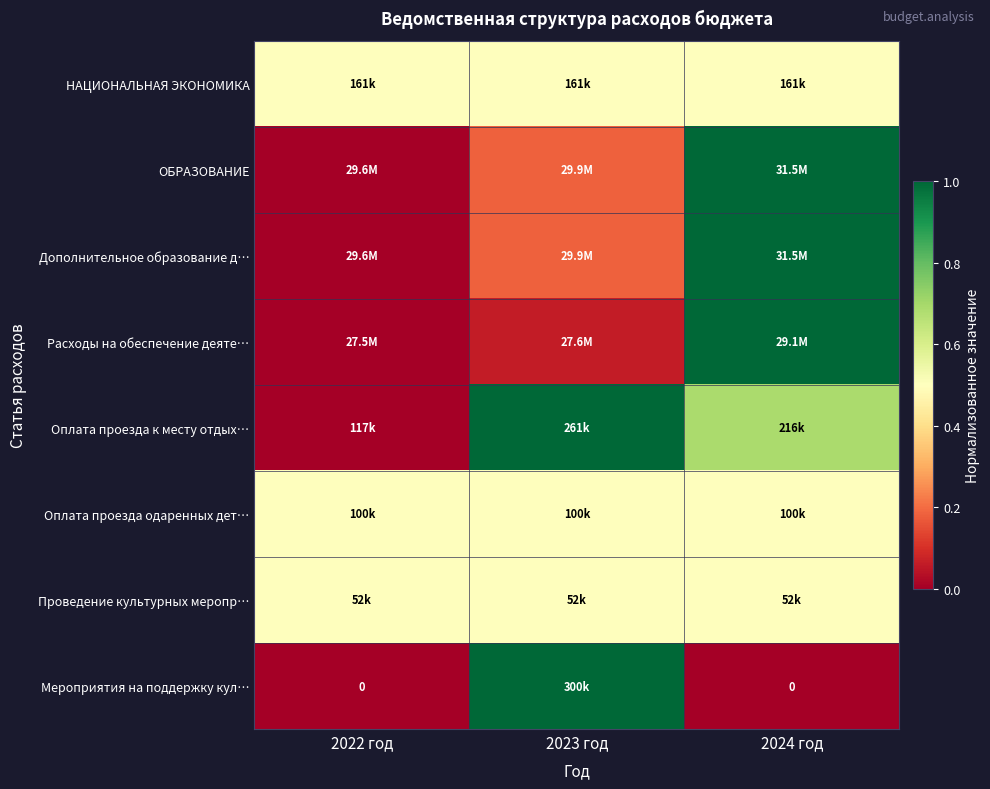

What is the total value across all series at 2023 год?

3.9